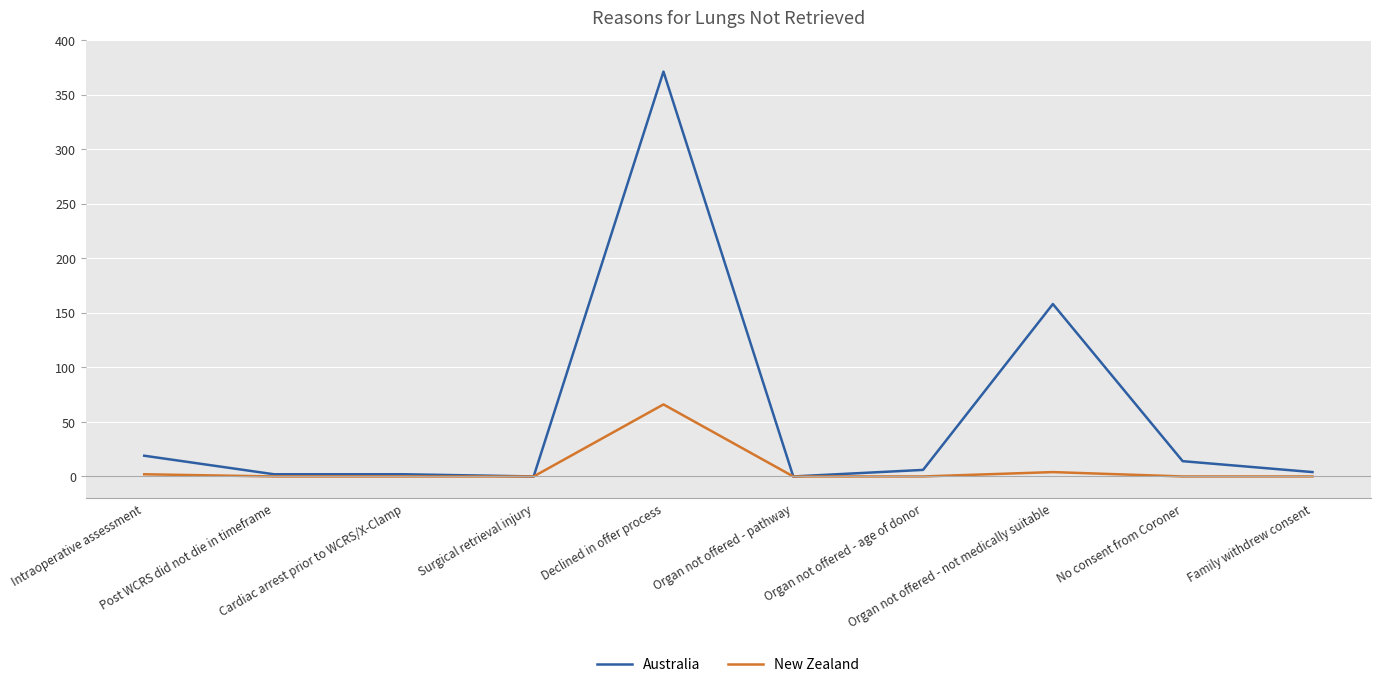

What is the difference between the highest and lowest values at Organ not offered - not medically suitable?

154